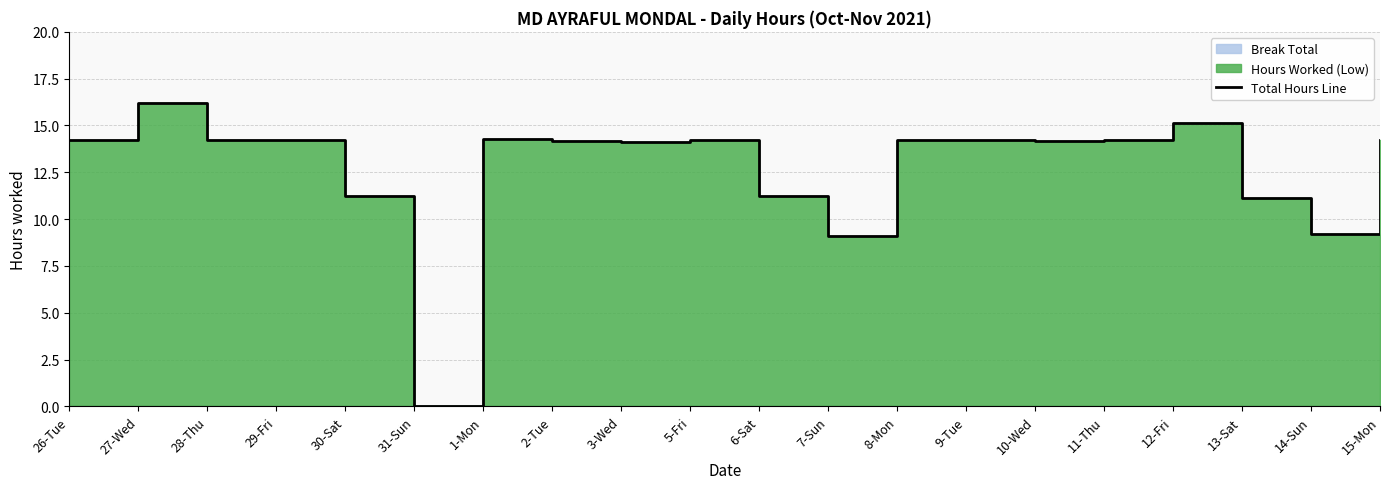

How many points are lower than both their immediate neighbors (excluding endpoints)?

5